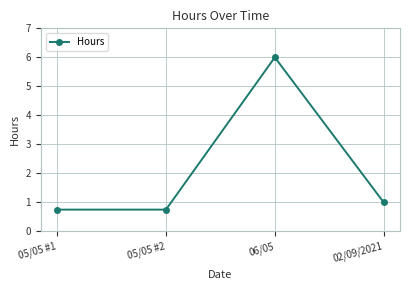

How many interior local peaks (higher than both neighbors) does the data have?

1